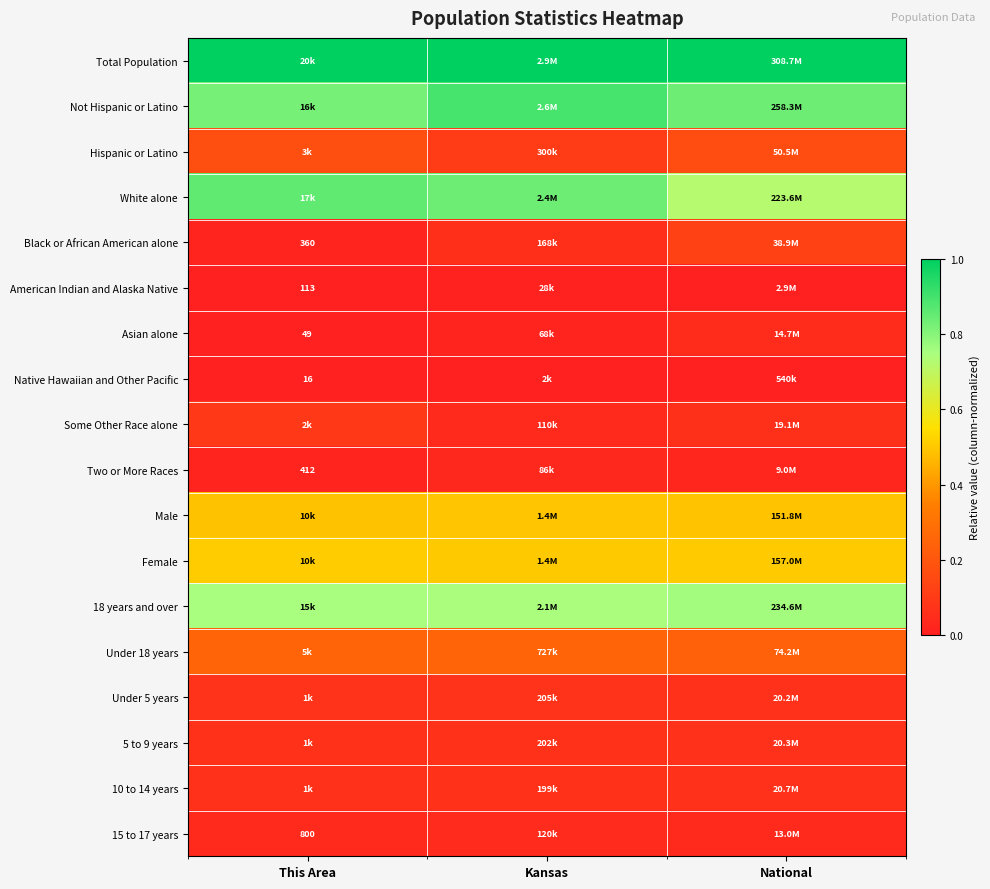

The value of Total Population at This Area is 1.0. True or false?

True